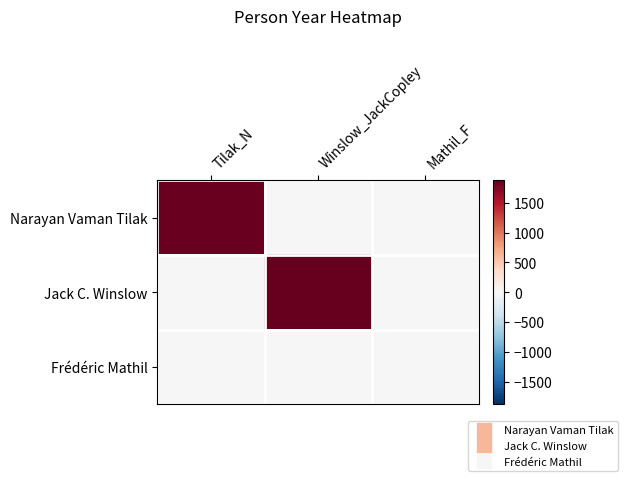

Which has a higher value, Winslow_JackCopley or Tilak_N?

Tilak_N